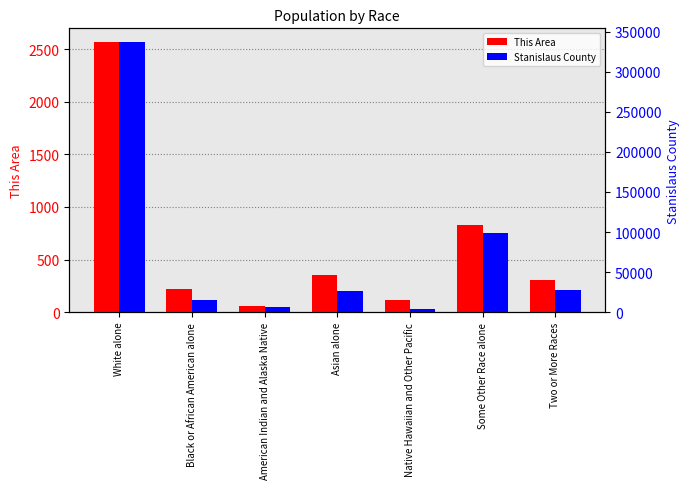

True or false: This Area has a value of 30 at American Indian and Alaska Native.

False